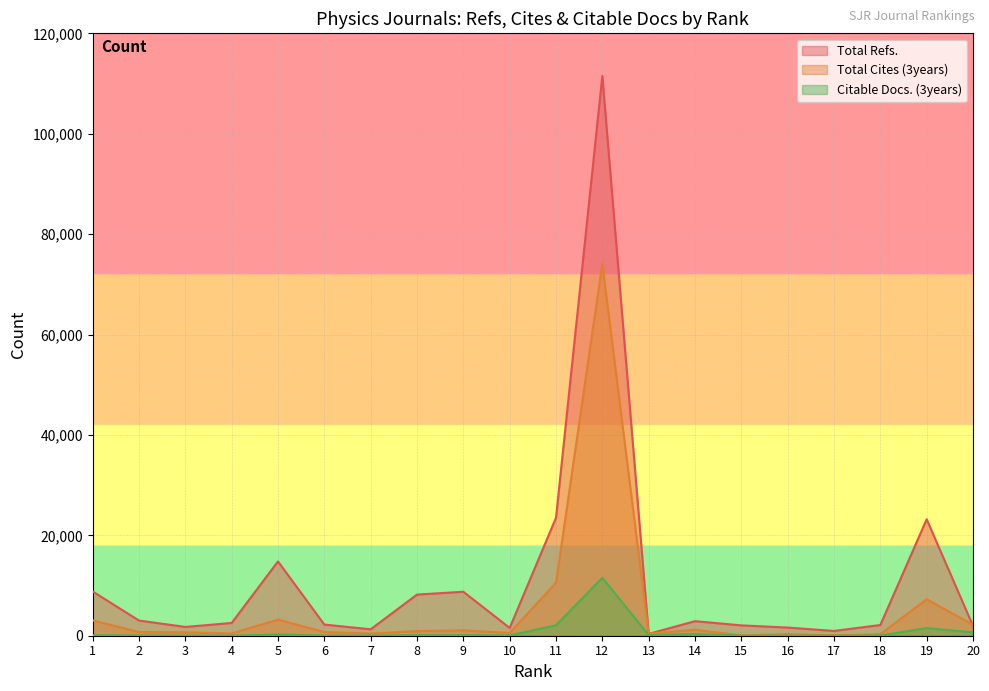

At which label does Total Cites (3years) reach its minimum?

17